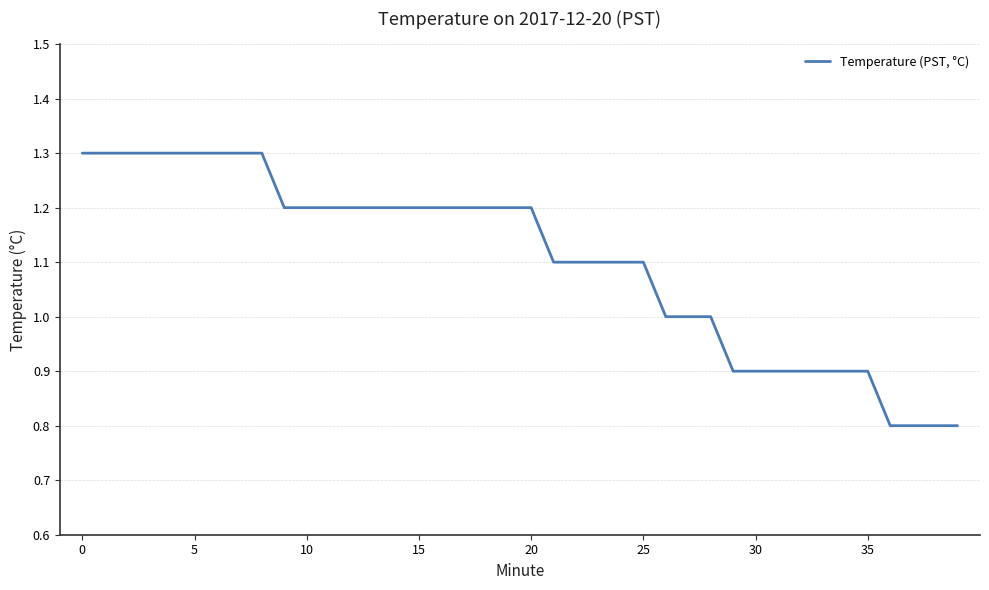

What is the difference between the maximum and minimum values?

0.5